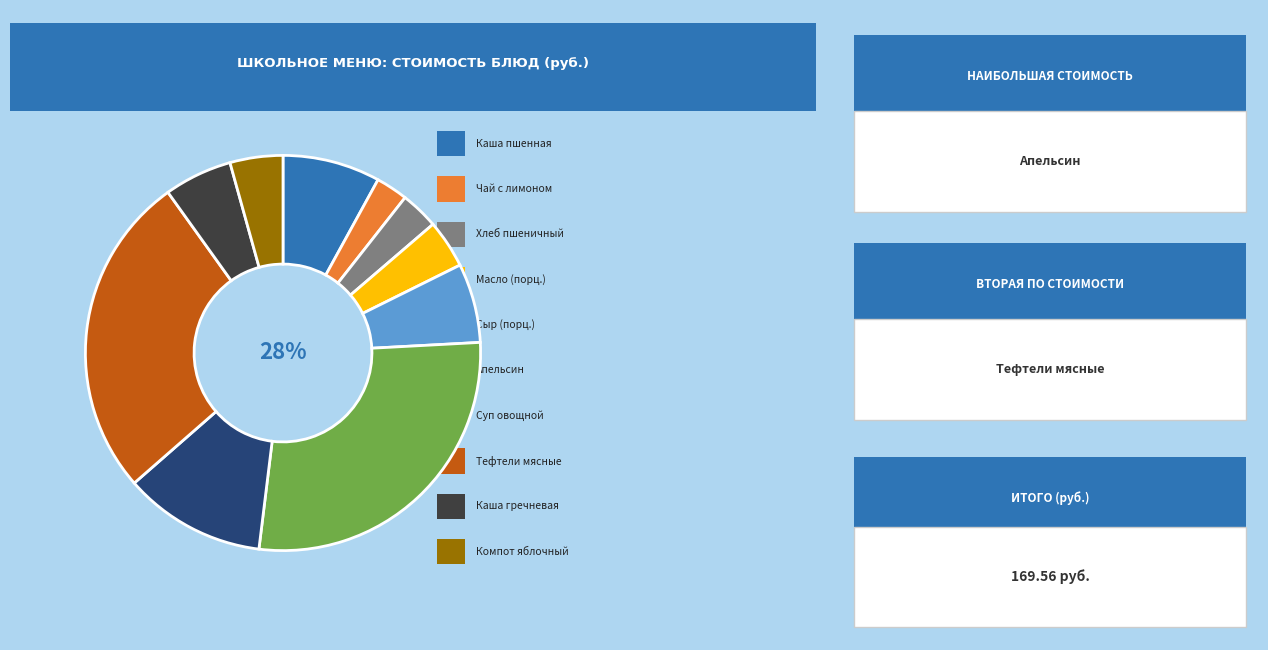

To the nearest percent, what is the average slice percentage?

10%